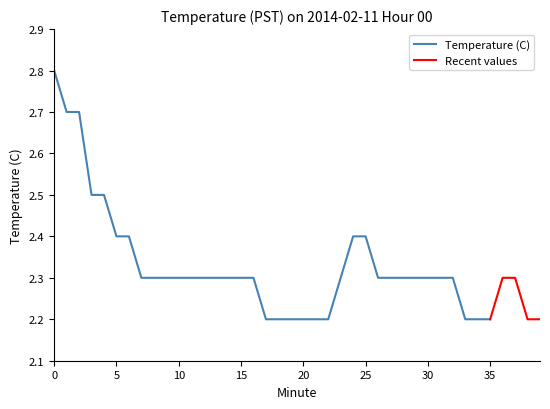

Which has a higher value, 34 or 24?

24